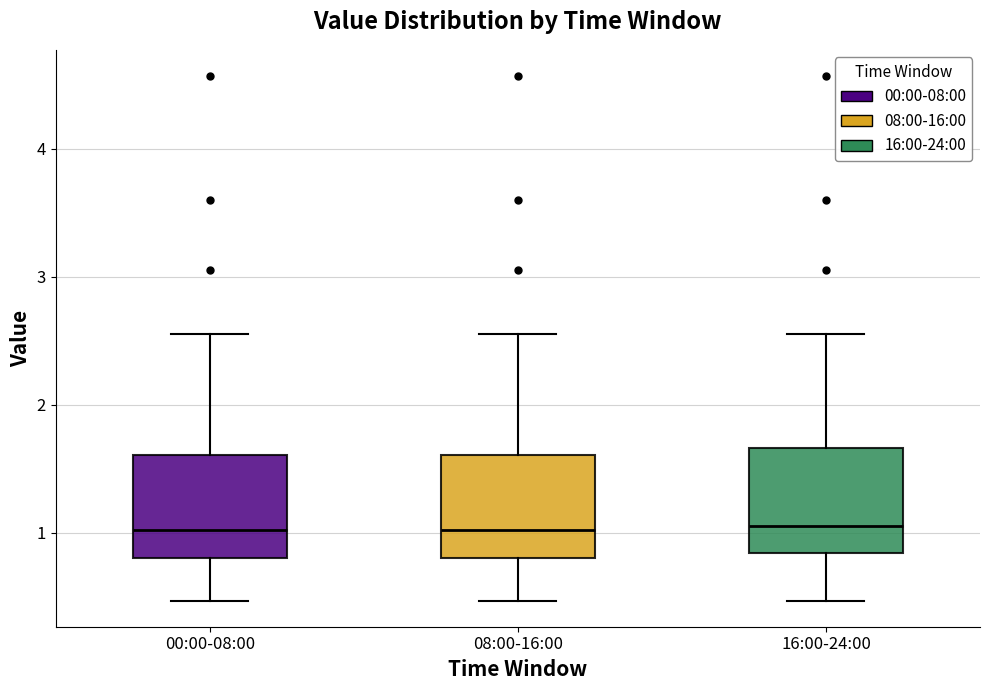

Where does the median line of the box for 16:00-24:00 sit on the y-axis? The values are not printed on the chart, so give them approximately, as read against the axis.

1.1